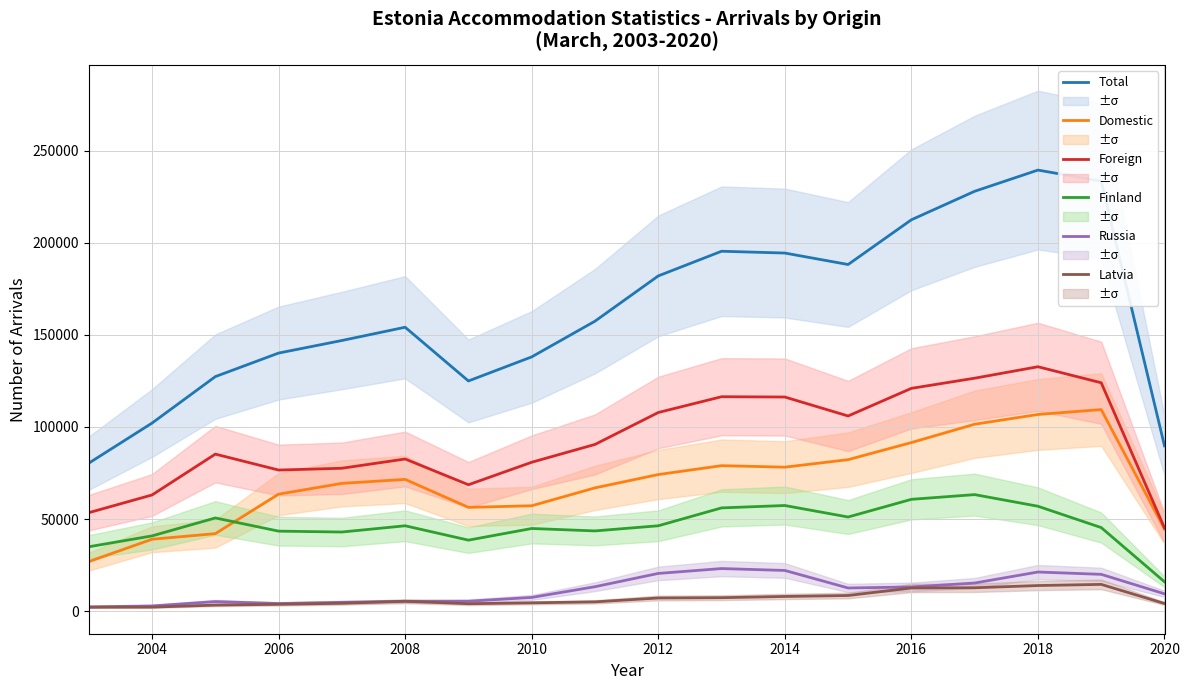

What is the lowest value of the Foreign series?

45153